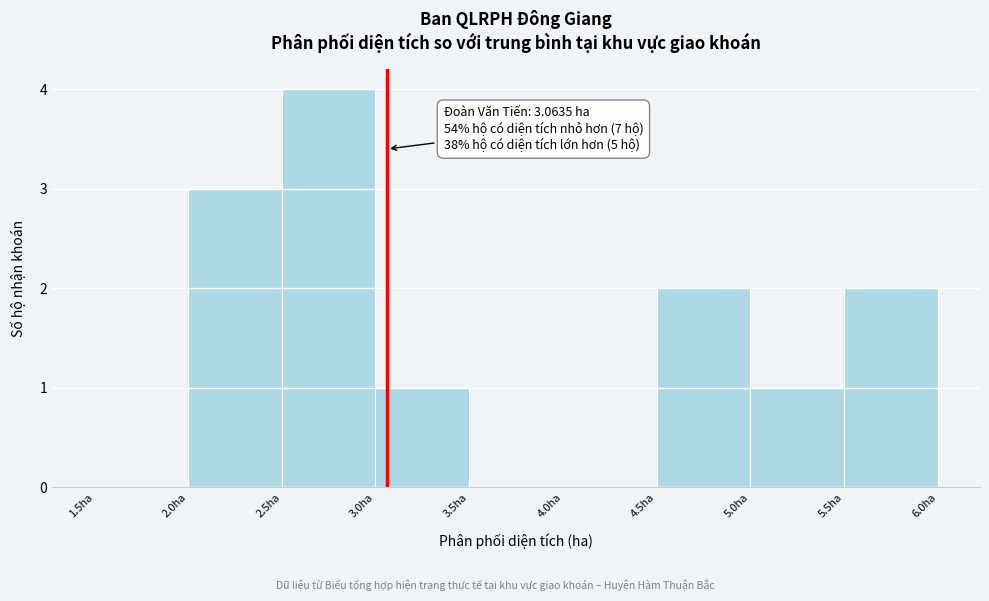

Which range on the x-axis has the tallest bar?

2.5 to 3.0